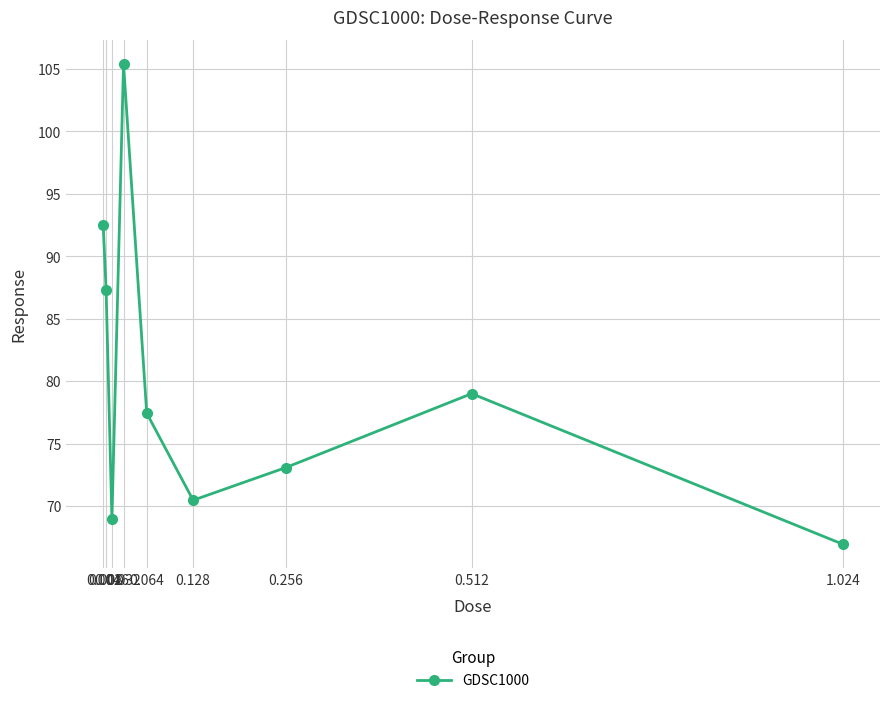

How many lines are shown in the chart?

1